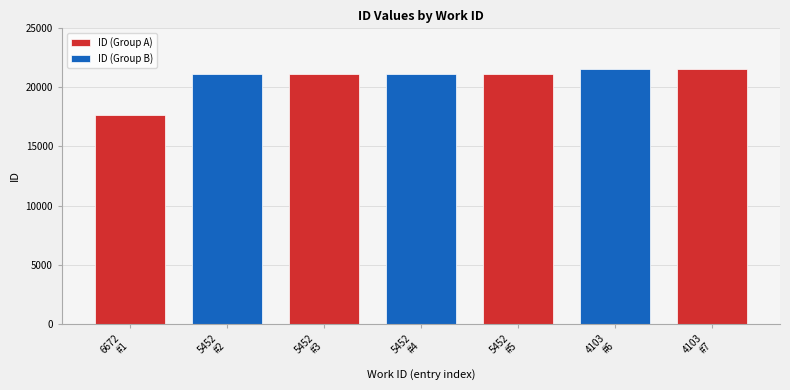

Reading left to right, transcribe all the data shown in this chart.

17689	21113	21115	21121	21126	21586	21590